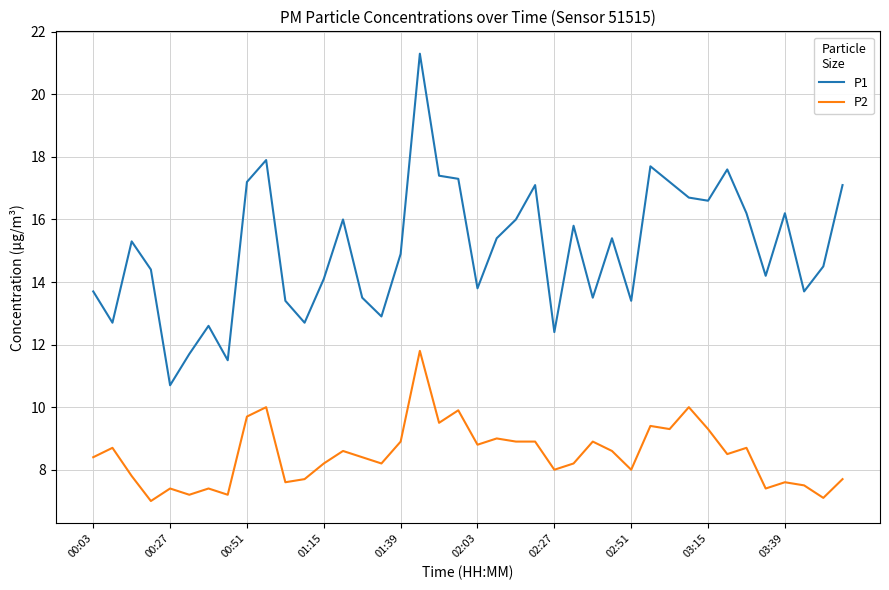

Which series has the largest range (max minus min)?

P1